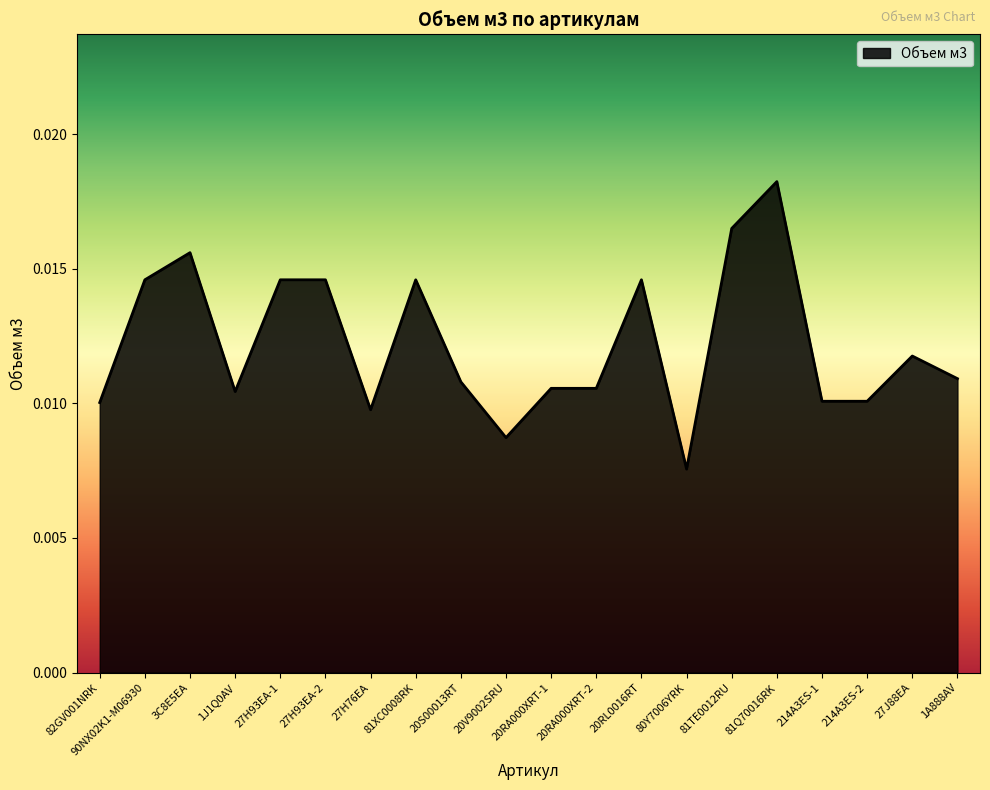

At which label is the value closest to 0?

80Y7006YRK